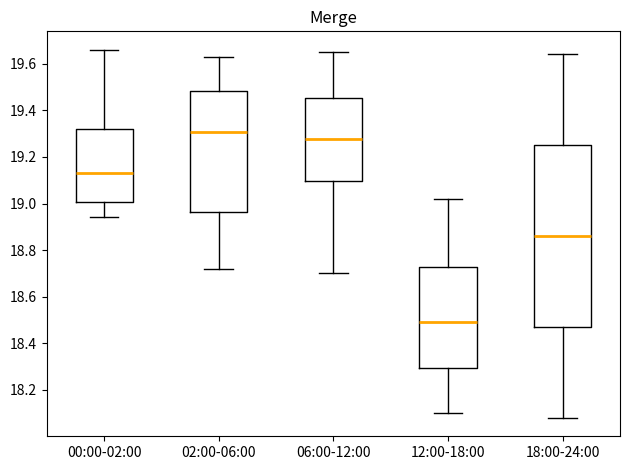

Where does the median line of the box for 12:00-18:00 sit on the y-axis? The values are not printed on the chart, so give them approximately, as read against the axis.

18.50